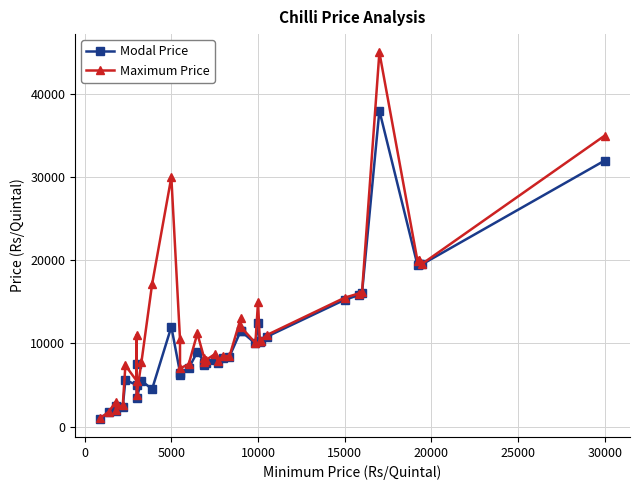

How many values in the Modal Price series are below 8400?

20